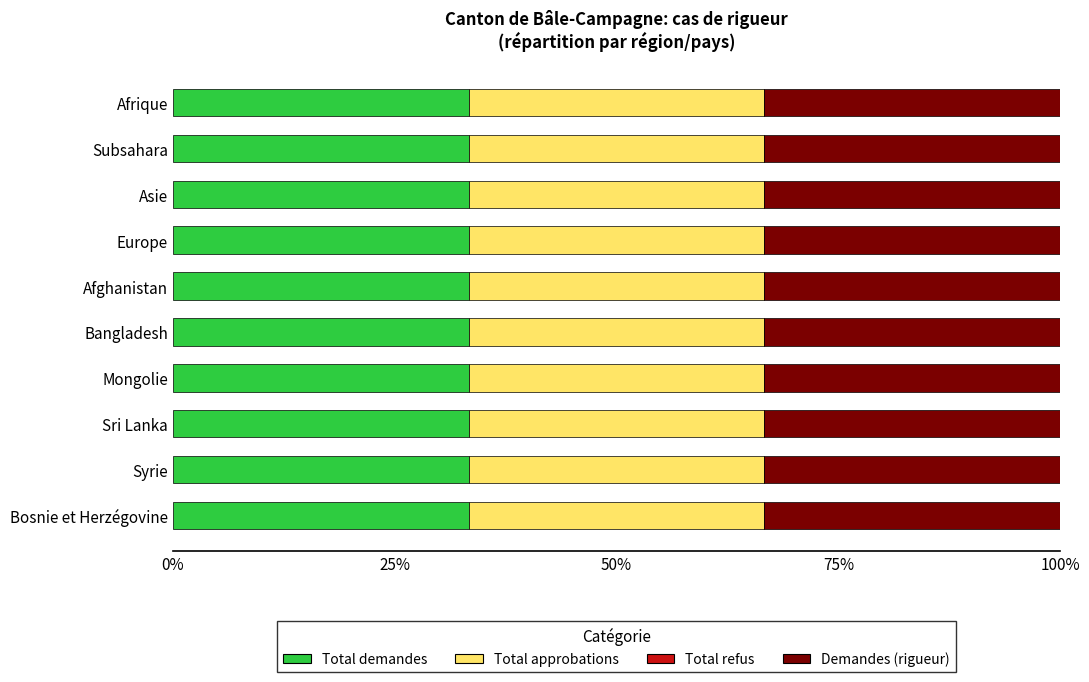

How many distinct data groups are displayed?

4